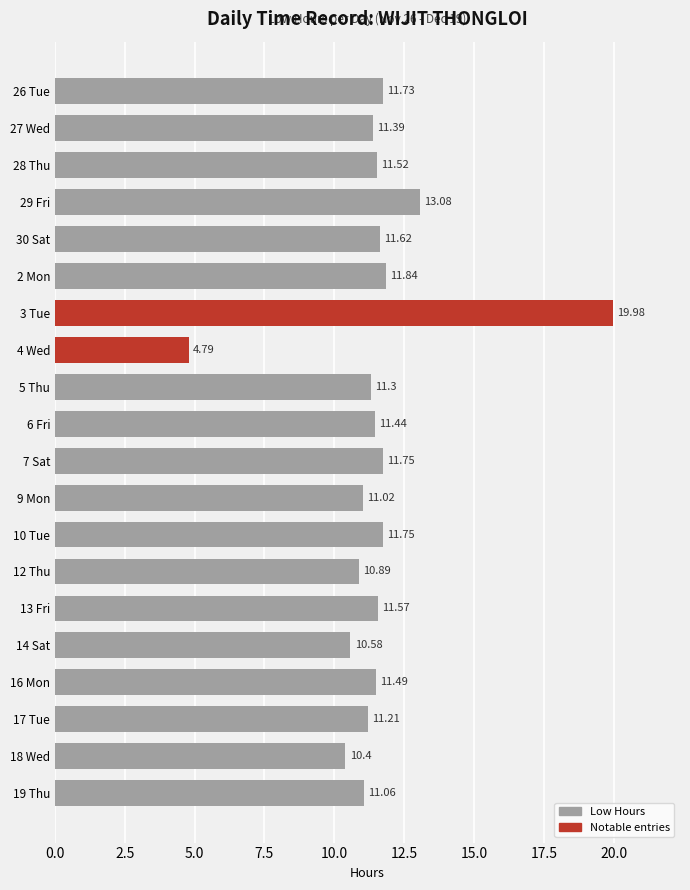

Does the chart contain stacked bars?

No